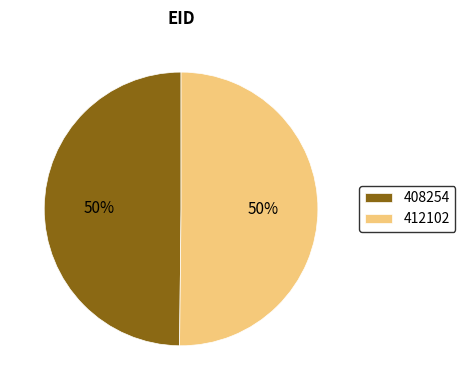

To the nearest percent, what percentage of the pie is 408254?

50%